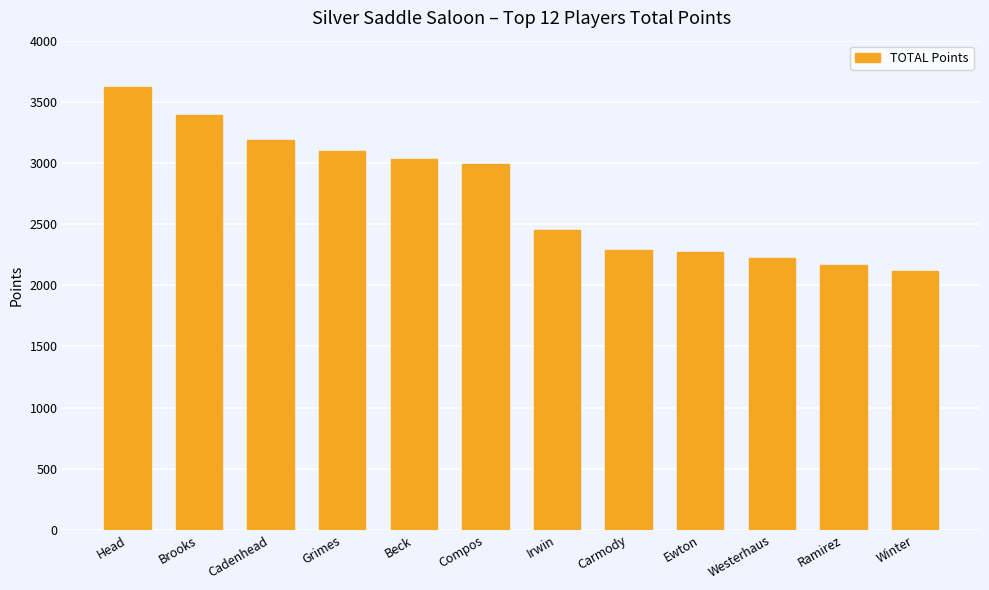

What is the difference between the second highest and second lowest values?

1225